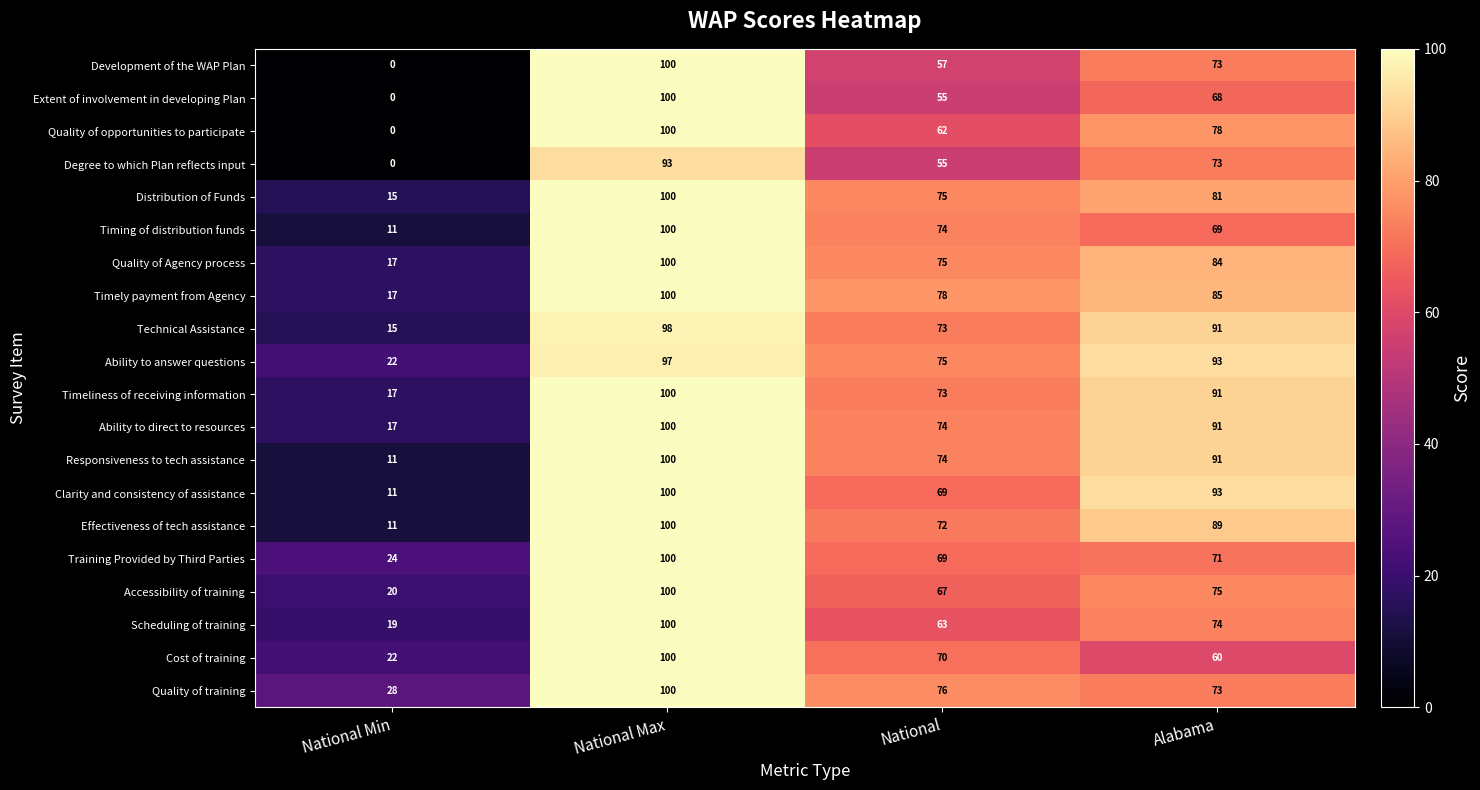

Is it true that Quality of training equals 37 at National Min?

False